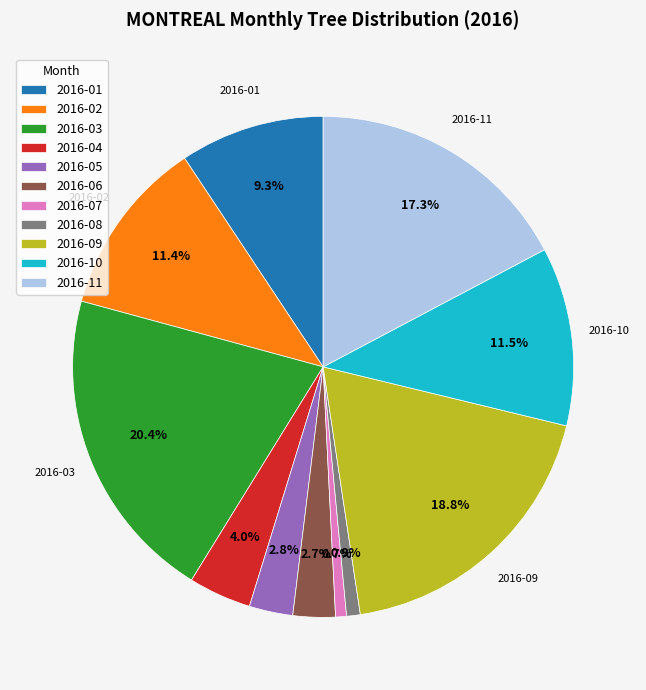

What is the largest slice in the pie chart?

2016-03